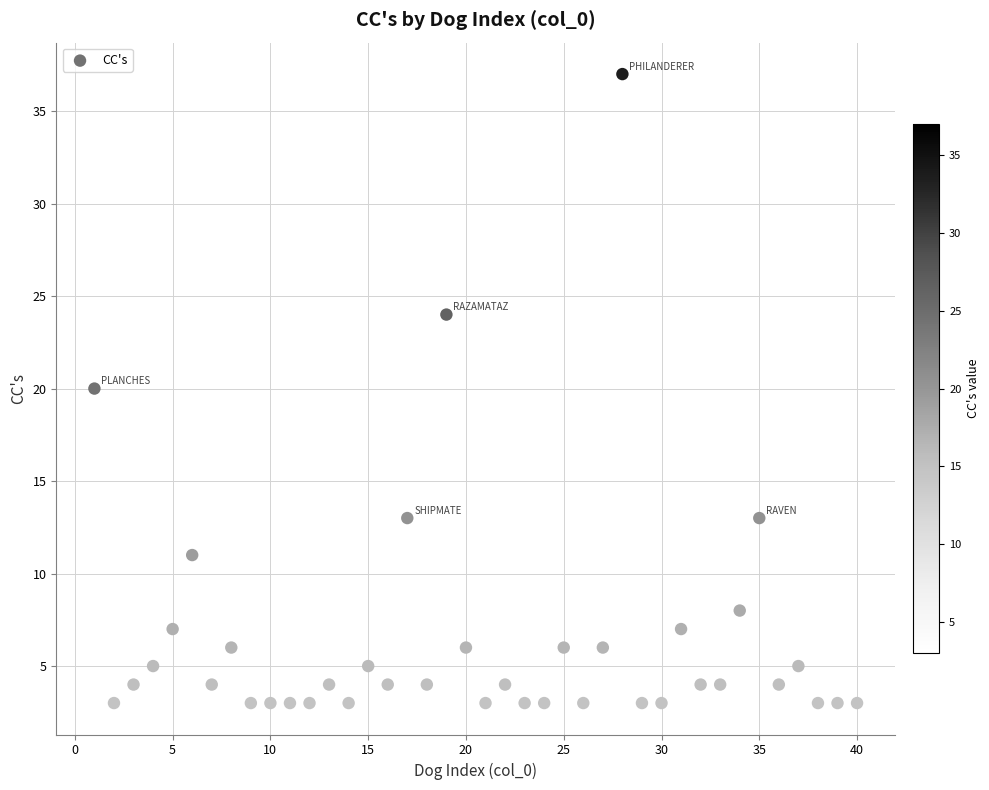

What is the range of Y values (max minus min)?

34